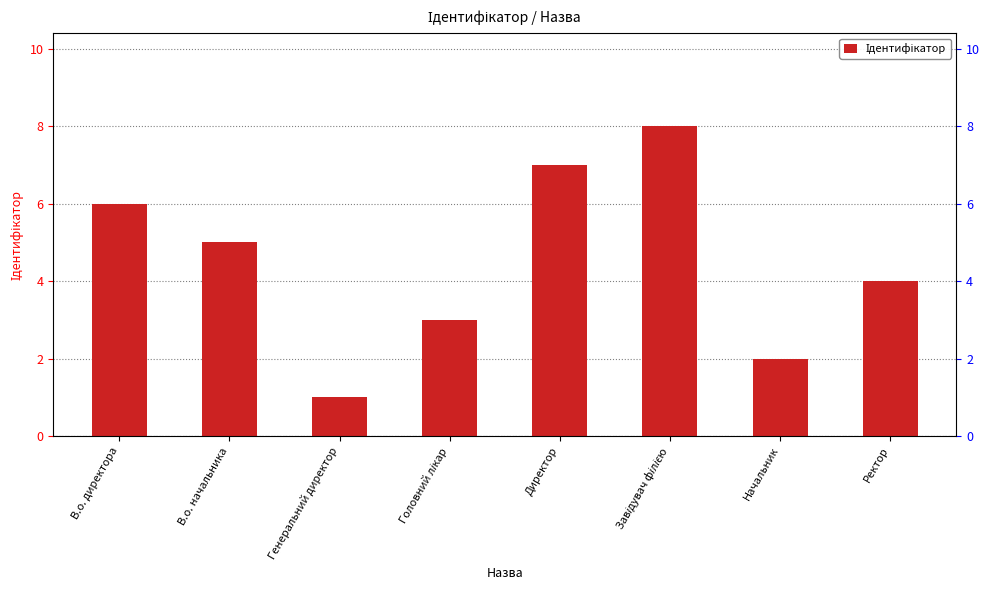

Count the number of data series in this chart.

1